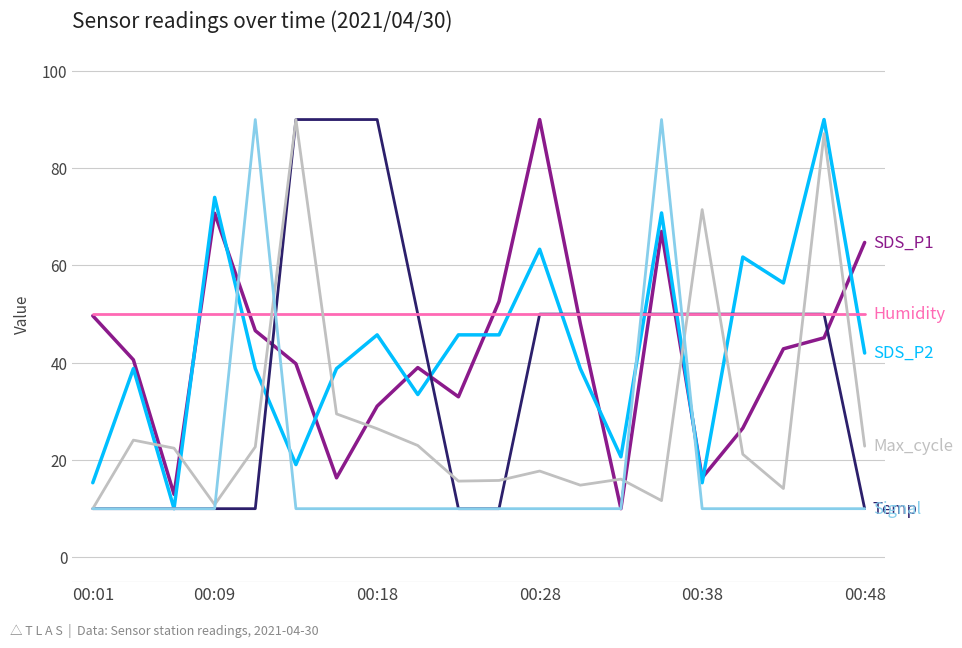

What is the minimum value shown in the chart?

10.0